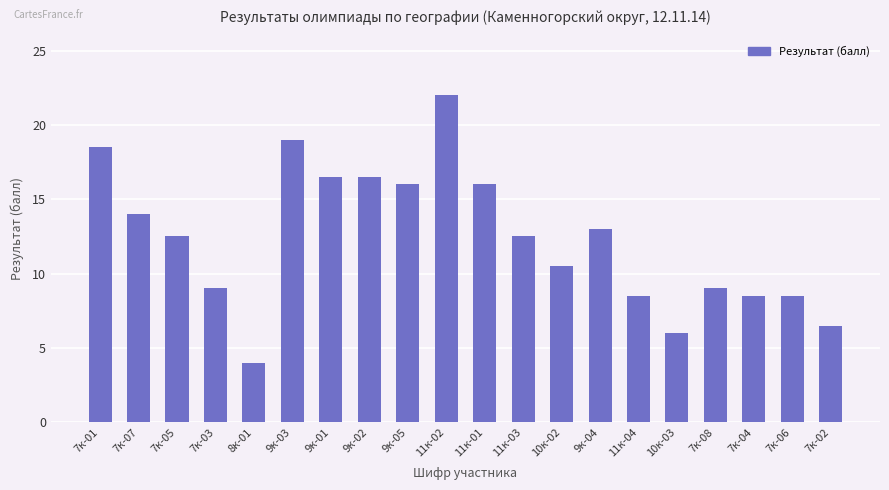

Reading right to left, list all the values displayed in this chart.

7к-02=6.5	7к-06=8.5	7к-04=8.5	7к-08=9.0	10к-03=6.0	11к-04=8.5	9к-04=13.0	10к-02=10.5	11к-03=12.5	11к-01=16.0	11к-02=22.0	9к-05=16.0	9к-02=16.5	9к-01=16.5	9к-03=19.0	8к-01=4.0	7к-03=9.0	7к-05=12.5	7к-07=14.0	7к-01=18.5